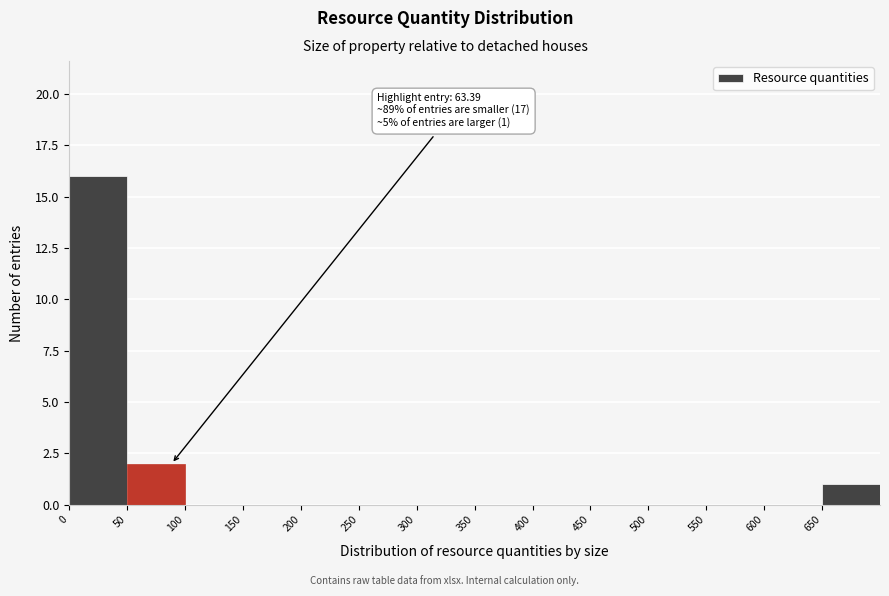

Which range on the x-axis has the tallest bar?

0 to 50